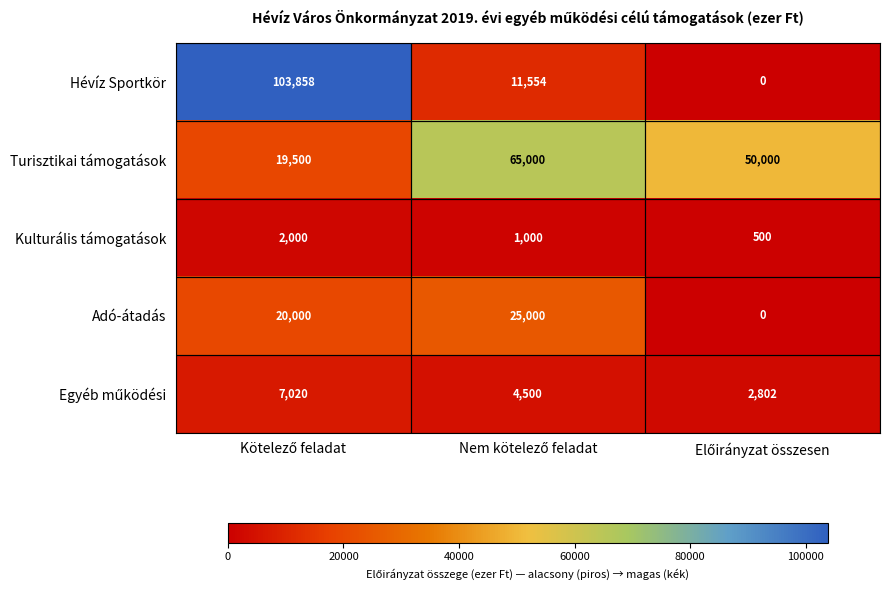

What is the greatest value displayed?

103858